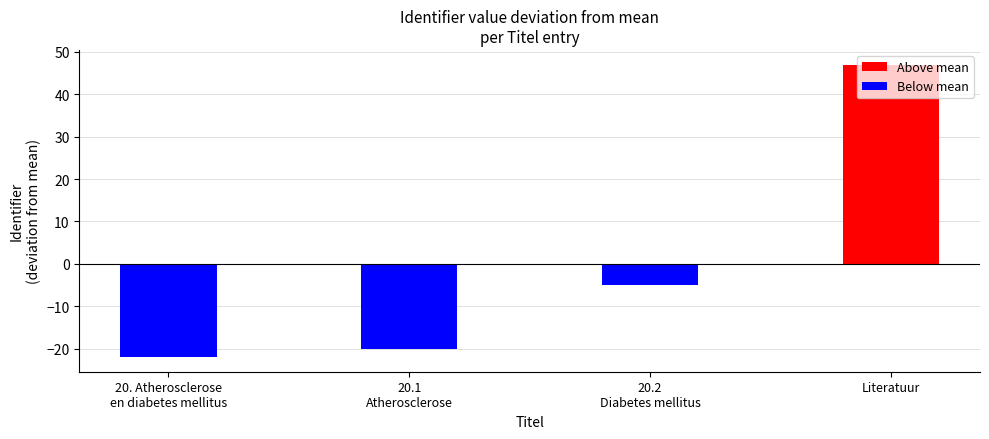

What is the sum of the values at 20.2
Diabetes mellitus and 20. Atherosclerose
en diabetes mellitus?

-27